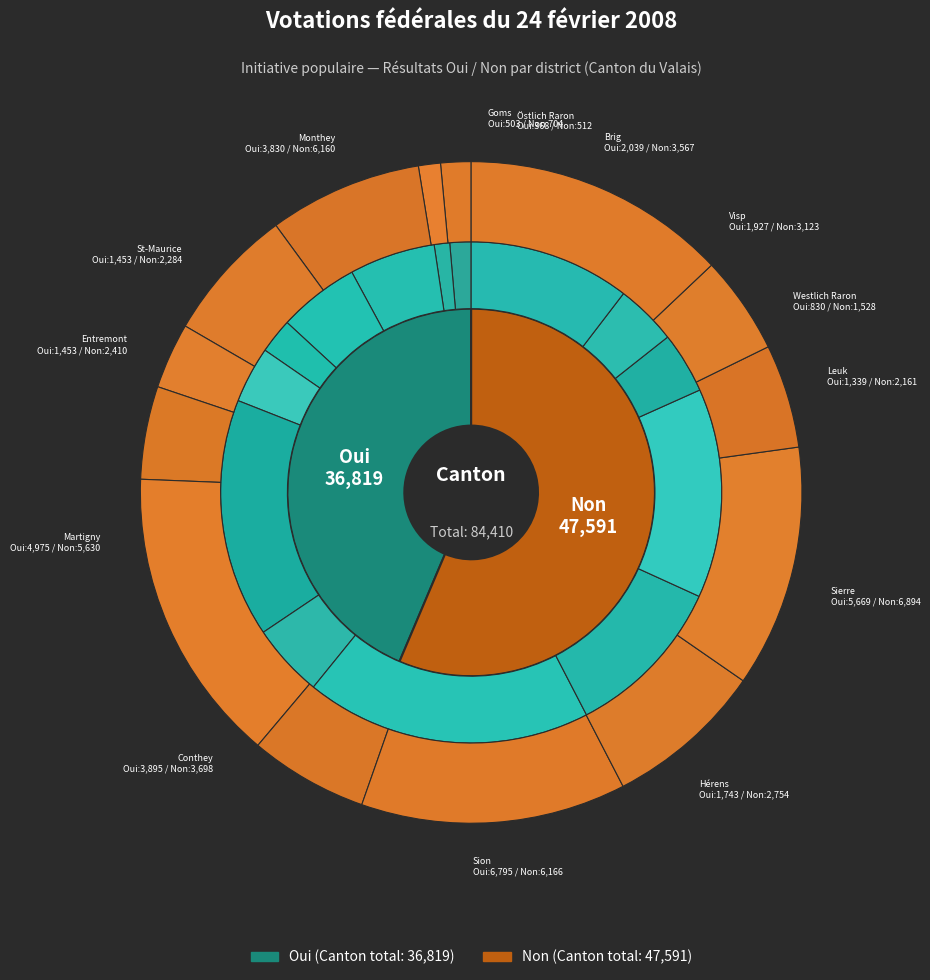

To the nearest percent, what is the combined percentage of Martigny and Goms?

15%